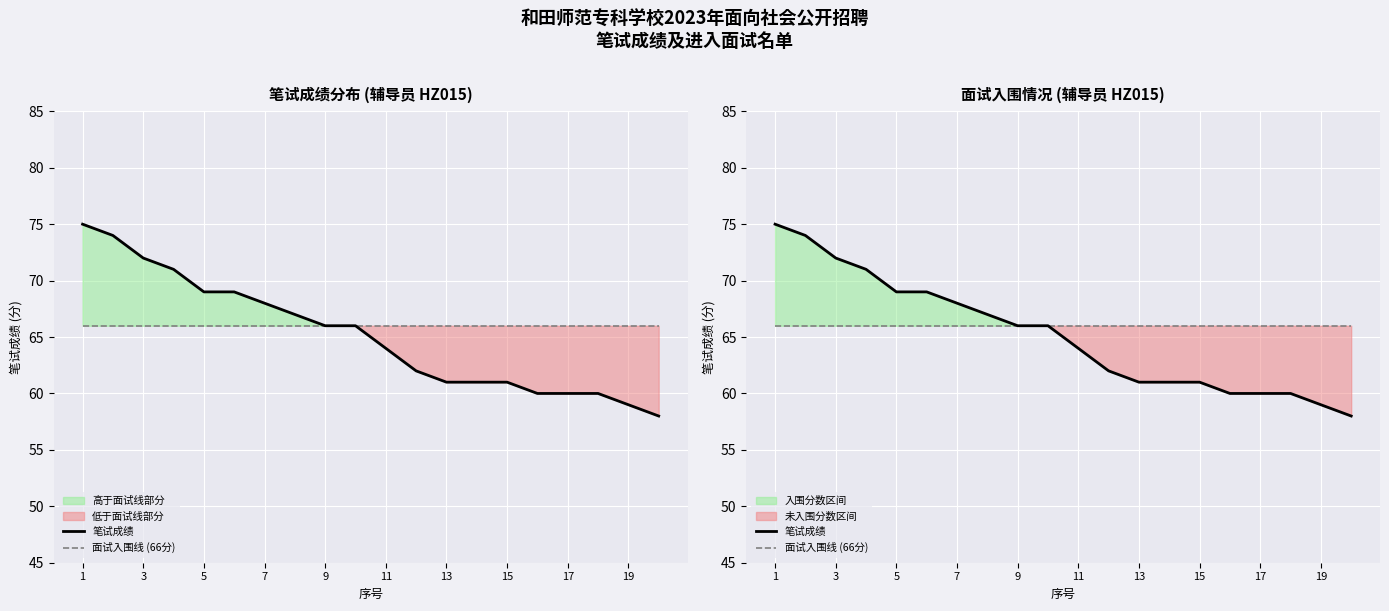

True or false: 面试入围线 (66分) and 笔试成绩 cross at least once.

False